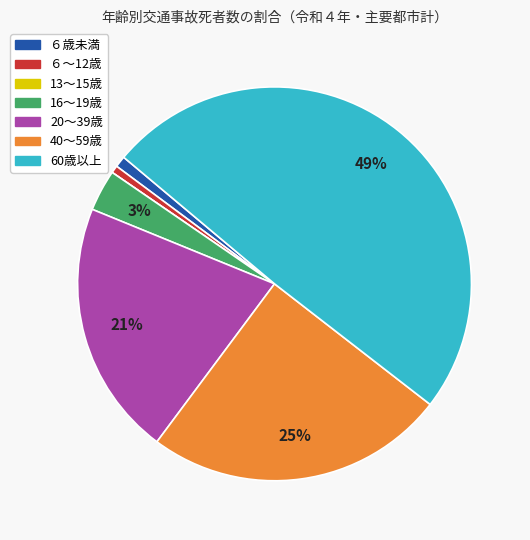

To the nearest percent, what is the average slice percentage?

14%